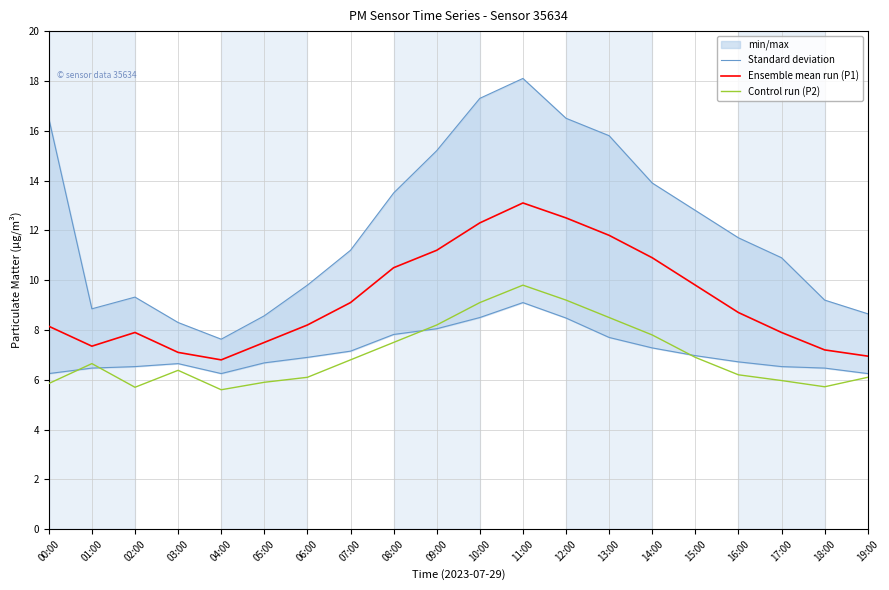

How many values in the Standard deviation series exceed 11?

11